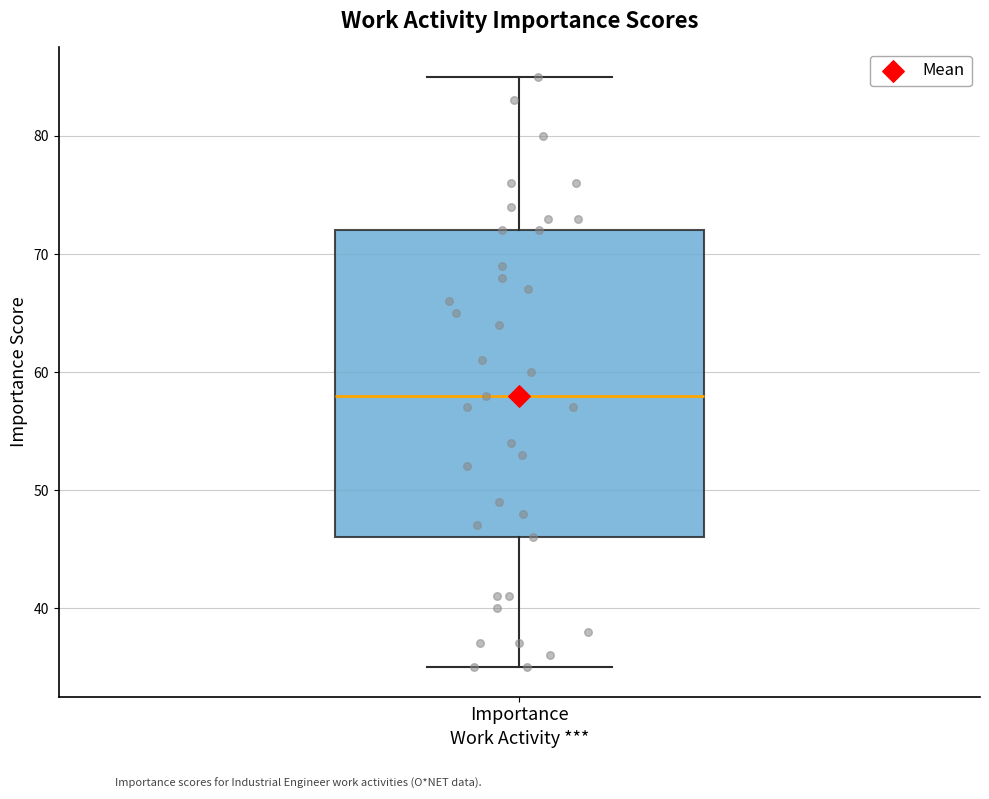

Transcribe this box plot: give where the median line is, the range the box spans, and where the two whiskers end, as read against the y-axis. The values are not printed on the chart, so give them approximately, as read against the axis.

median 58, box 46 to 72, whiskers 35 to 85